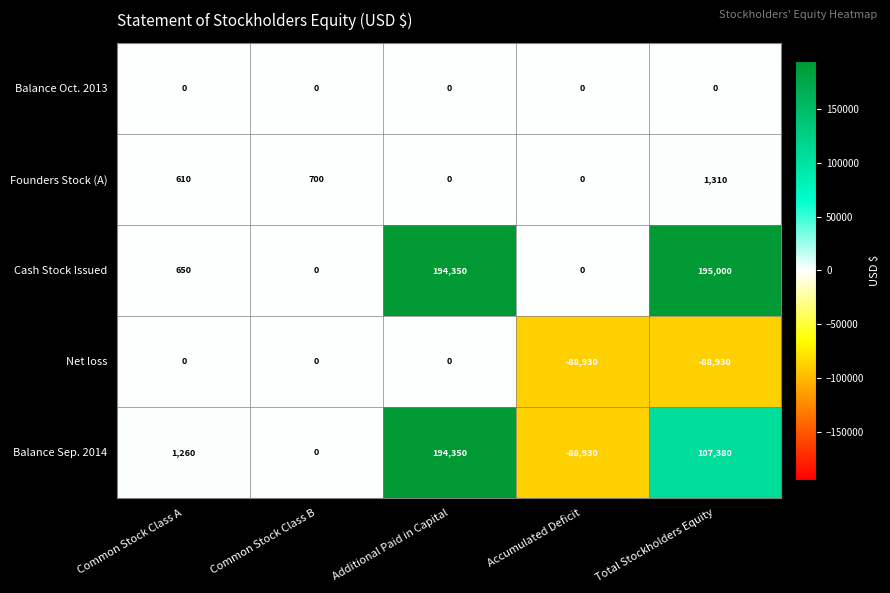

Which series has the largest range (max minus min)?

Balance Sep. 2014